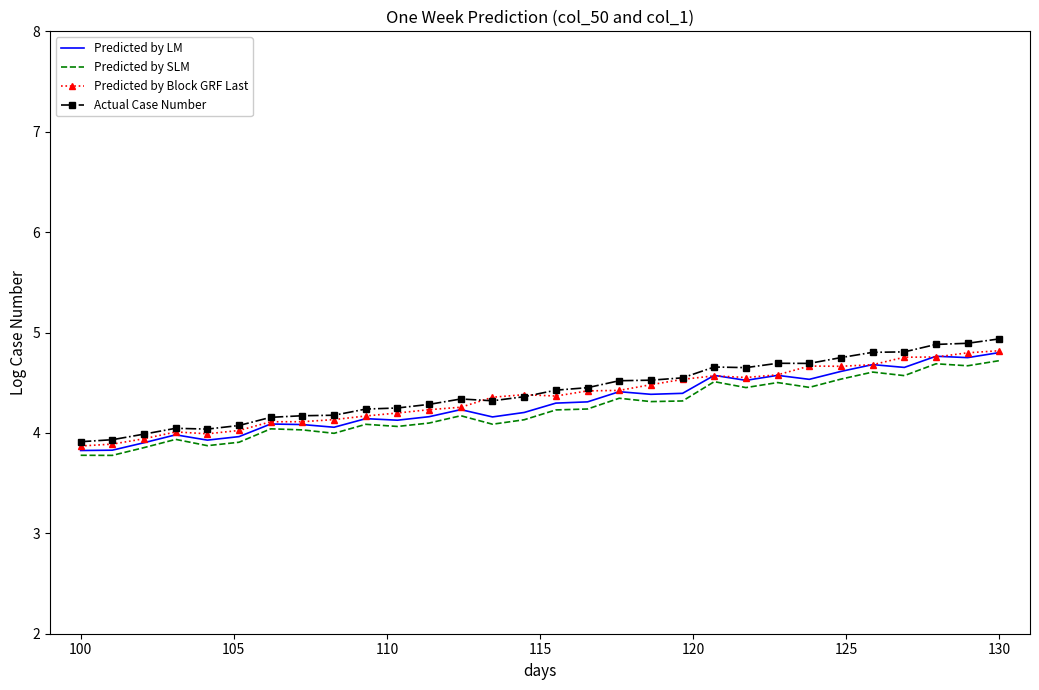

What is the greatest value displayed?

4.9